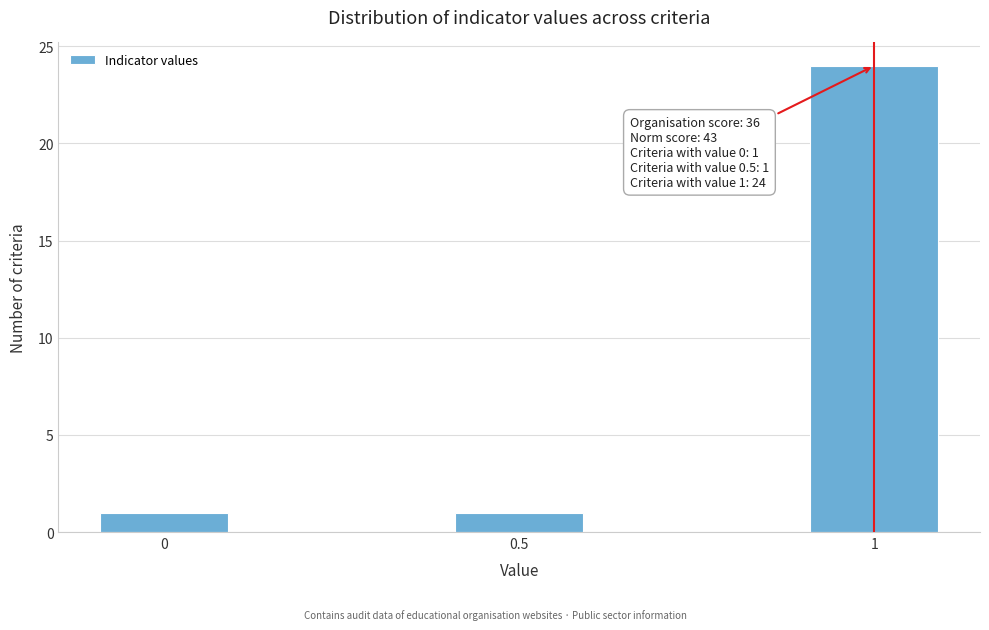

Reading left to right, extract all data points from this chart.

0=1	0.5=1	1=24